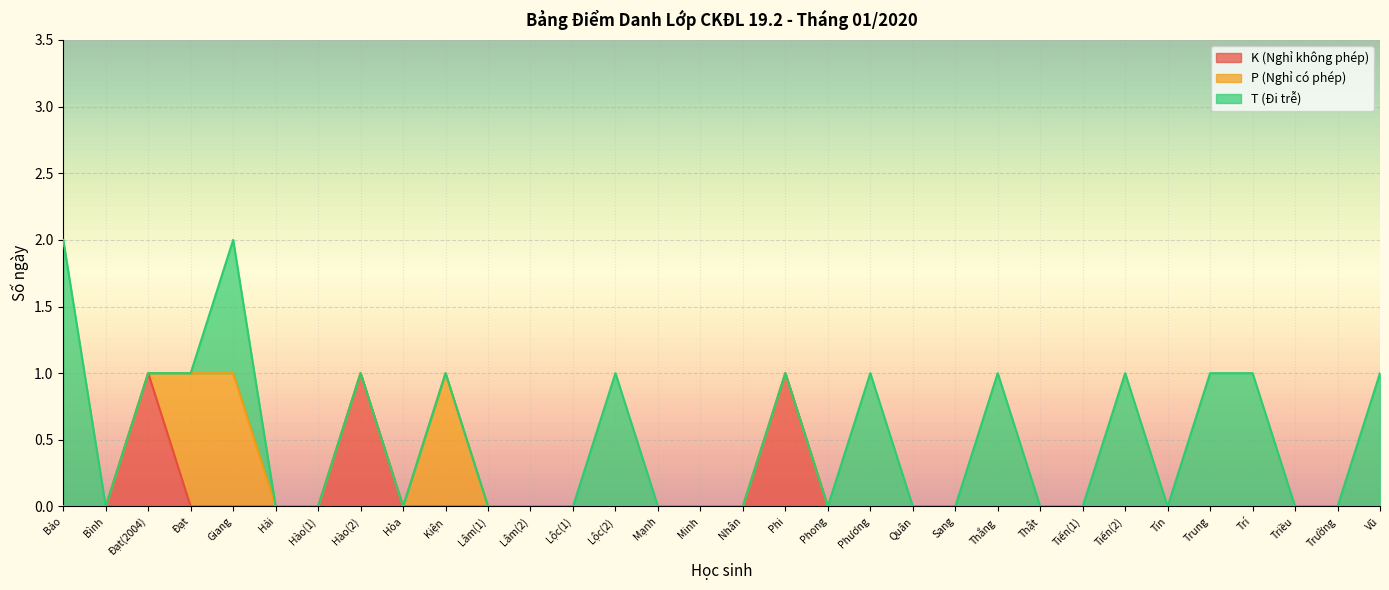

What is the difference between the maximum and second lowest values in the K (Nghỉ không phép) series?

1